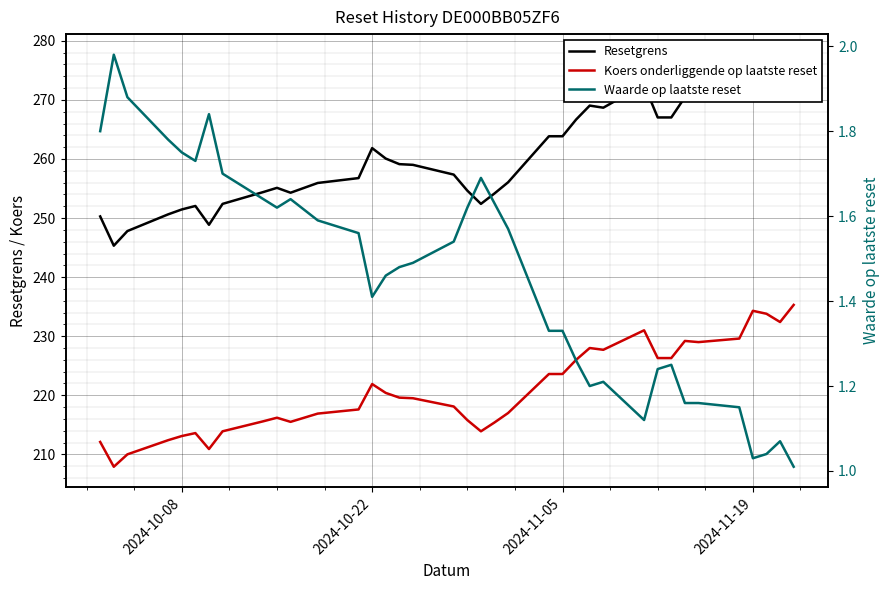

Does the chart display data point markers on the line(s)?

No